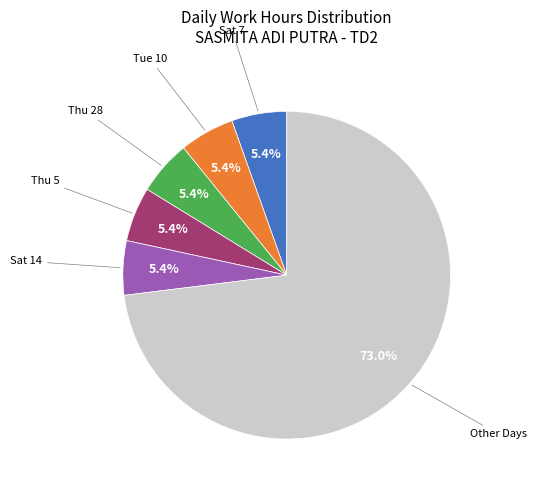

How many segments does this pie chart have?

6